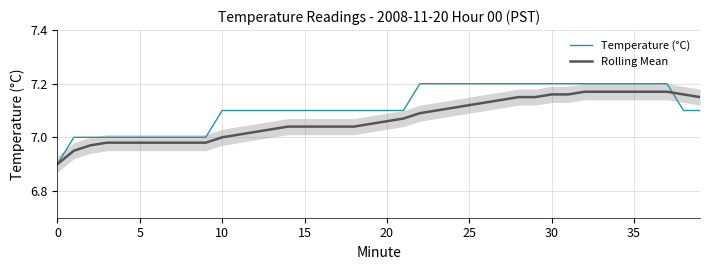

Which series has the widest spread of values?

Temperature (°C)